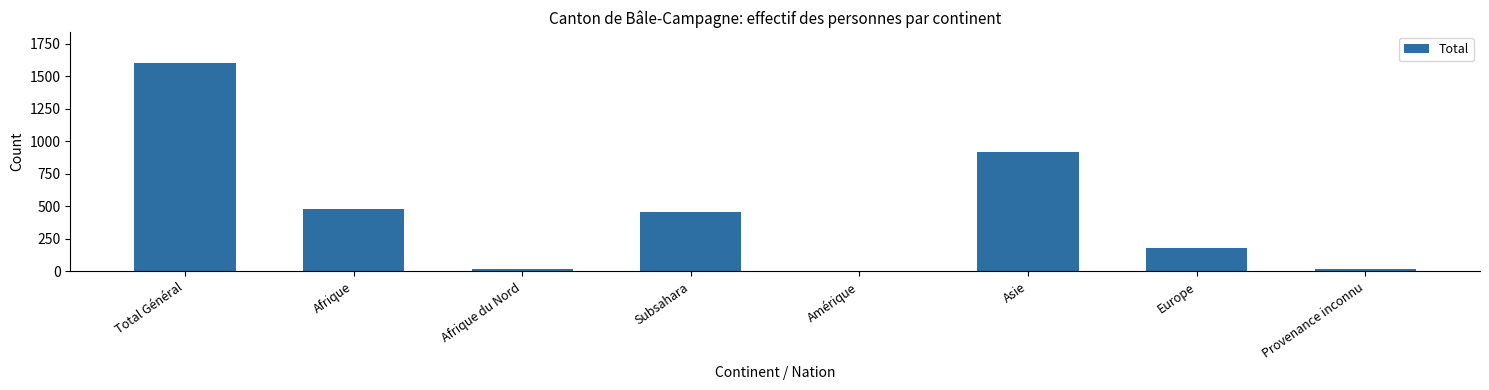

What is the label of the 4th bar from the right?

Amérique